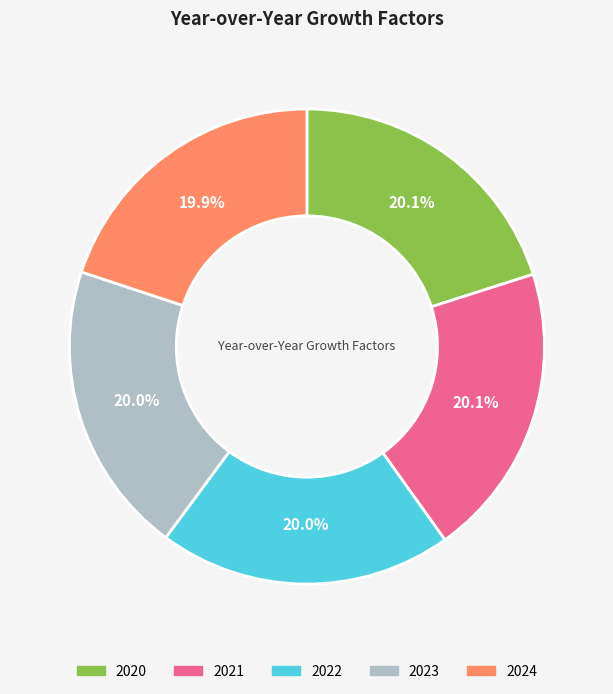

To the nearest percent, what is the combined percentage of 2022 and 2024?

40%